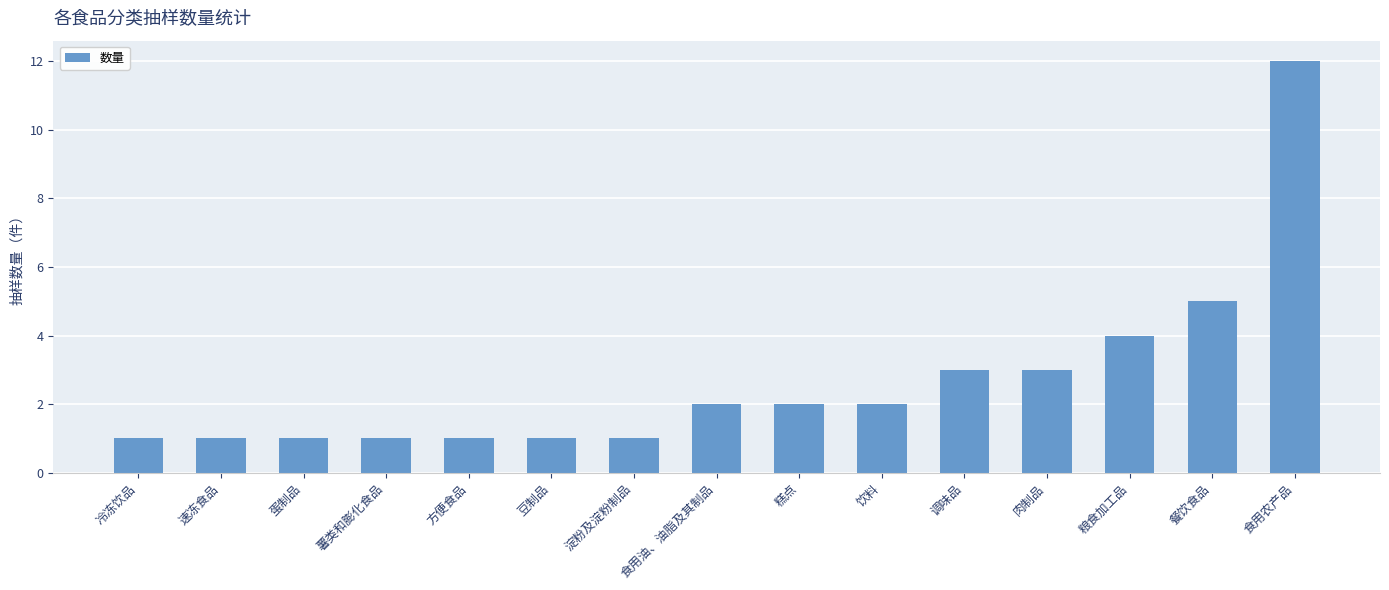

What is the sum of the values at 饮料 and 粮食加工品?

6